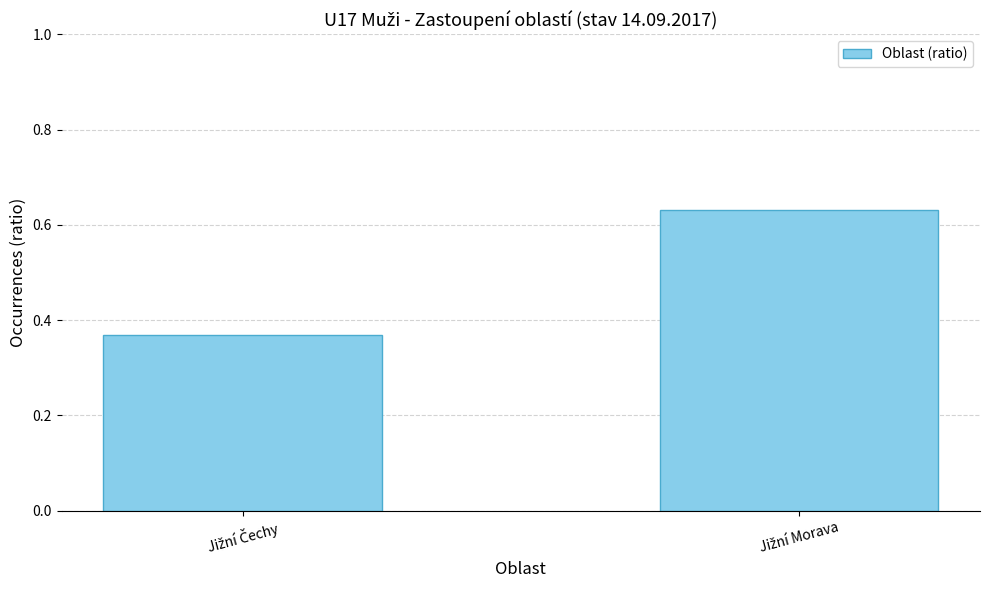

What is the difference between the maximum and minimum values?

0.3